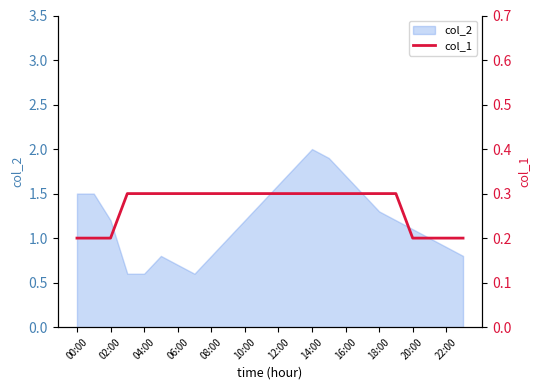

How many categories are shown in the chart?

24